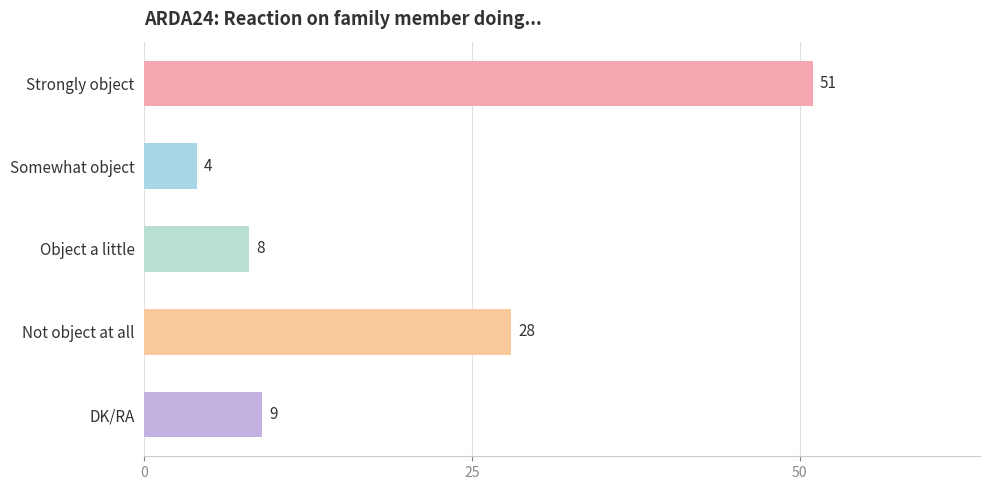

At which category does the chart reach its minimum across all series?

Somewhat object